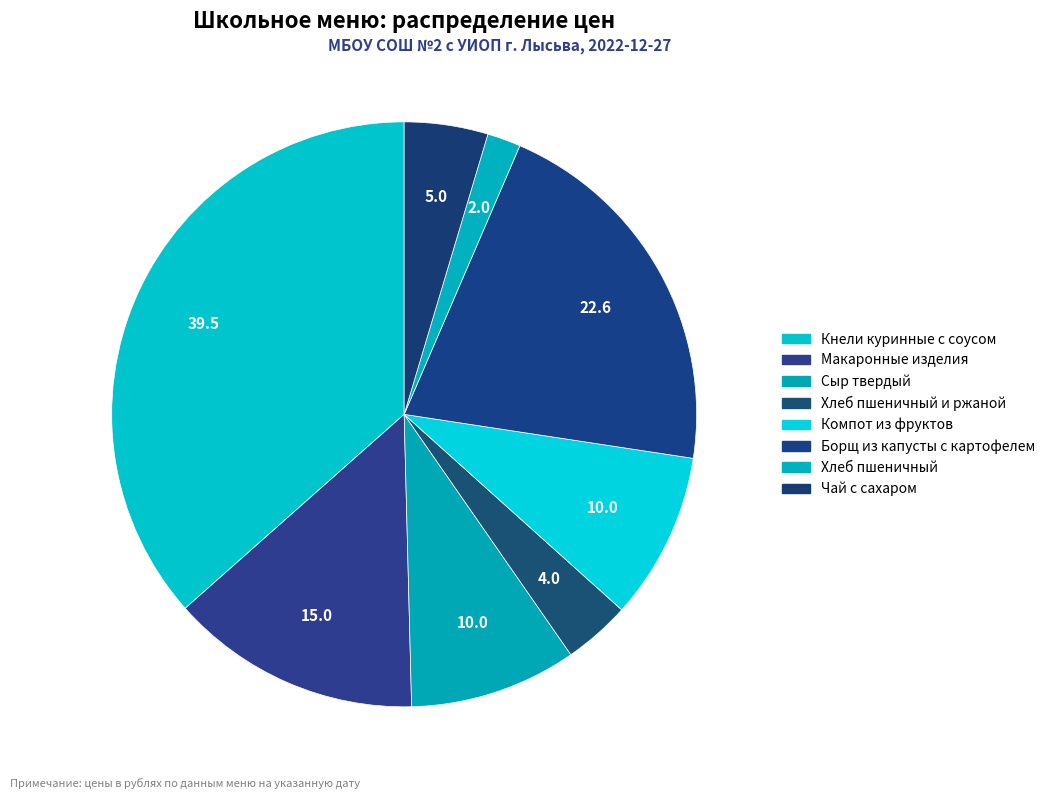

How many slices are in this pie chart?

8